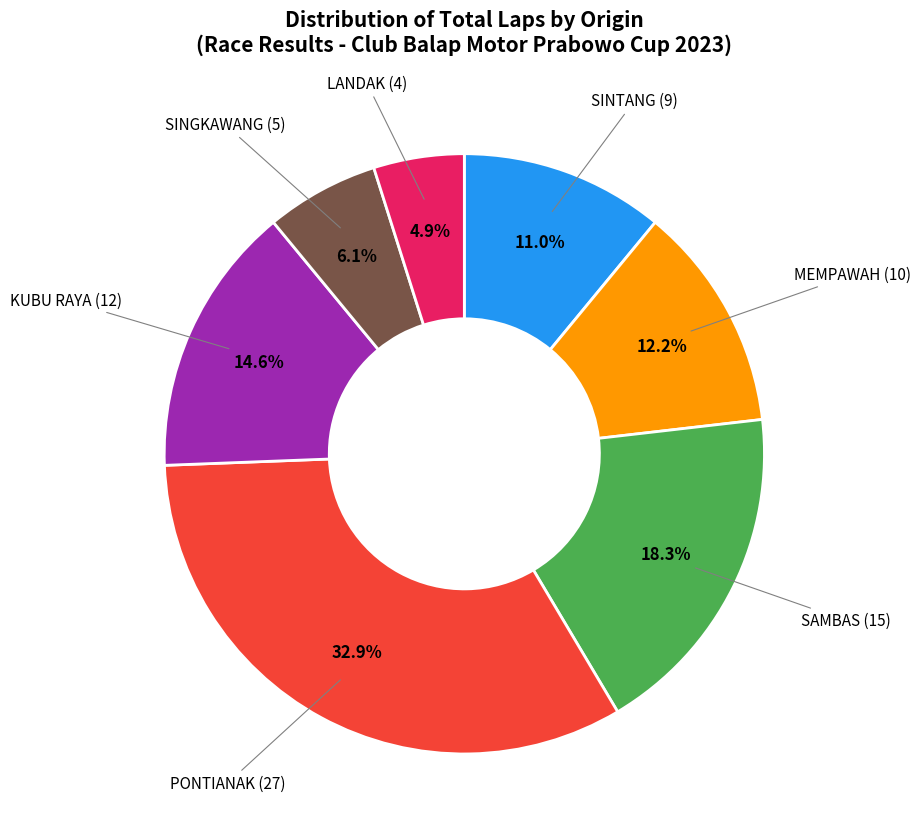

Which category has the biggest portion of the pie?

PONTIANAK